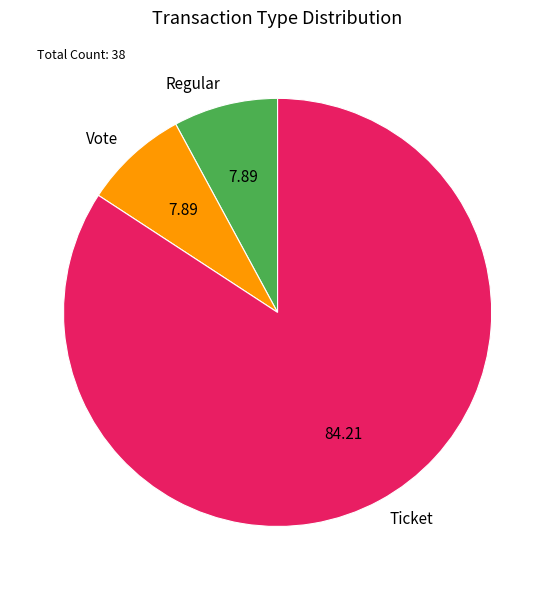

Is there any slice that represents more than half of the pie?

Yes